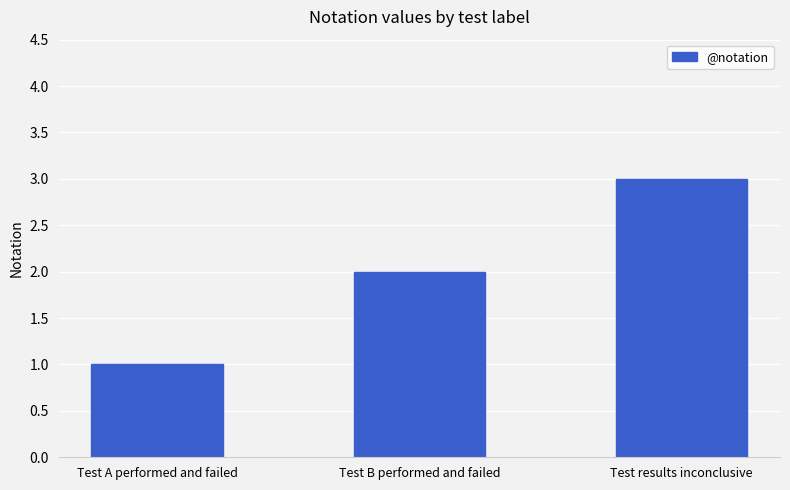

What position from the left is Test results inconclusive?

3